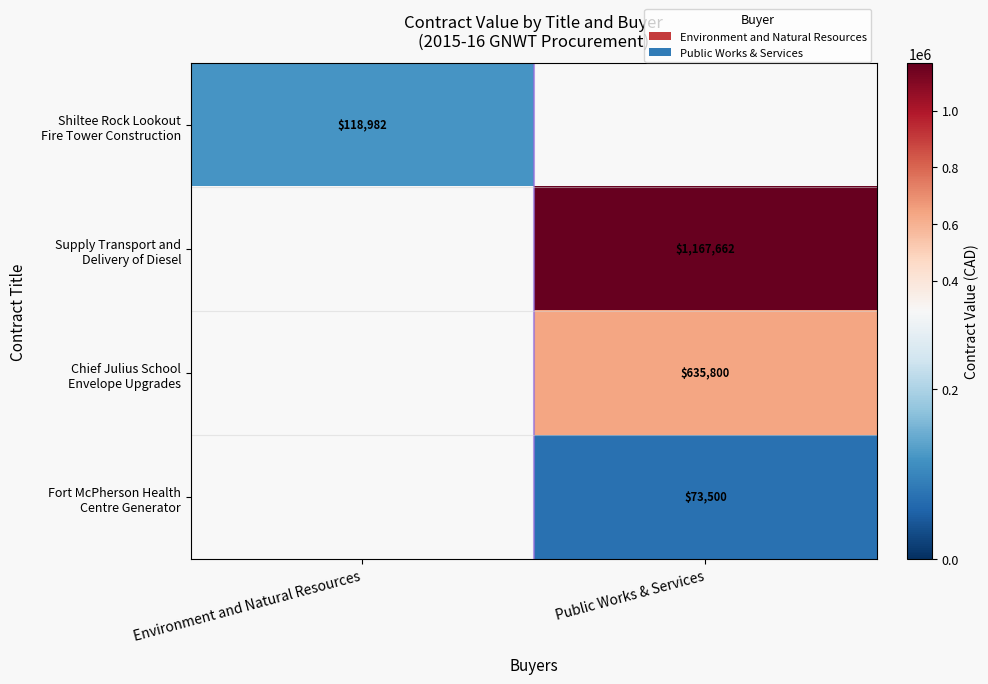

Between Environment and Natural Resources and Public Works & Services, which is larger?

Public Works & Services